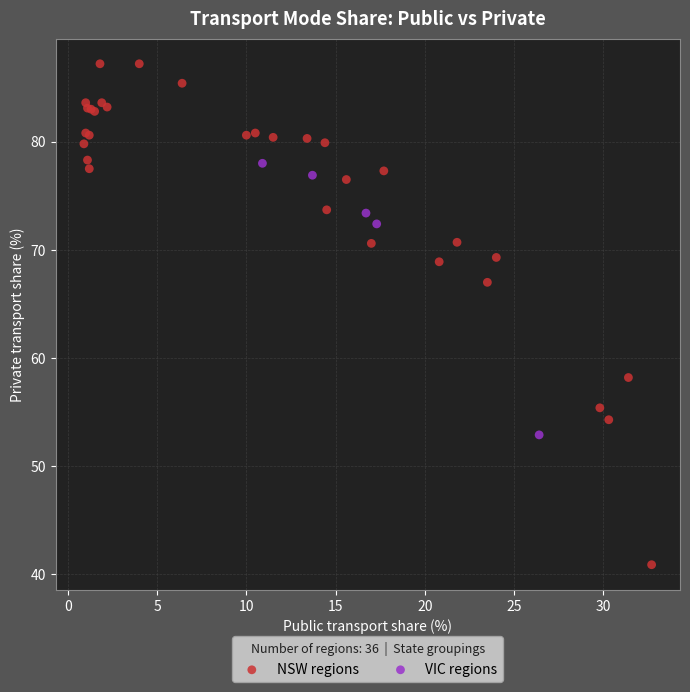

What are all the series names shown in the legend?

NSW regions, VIC regions